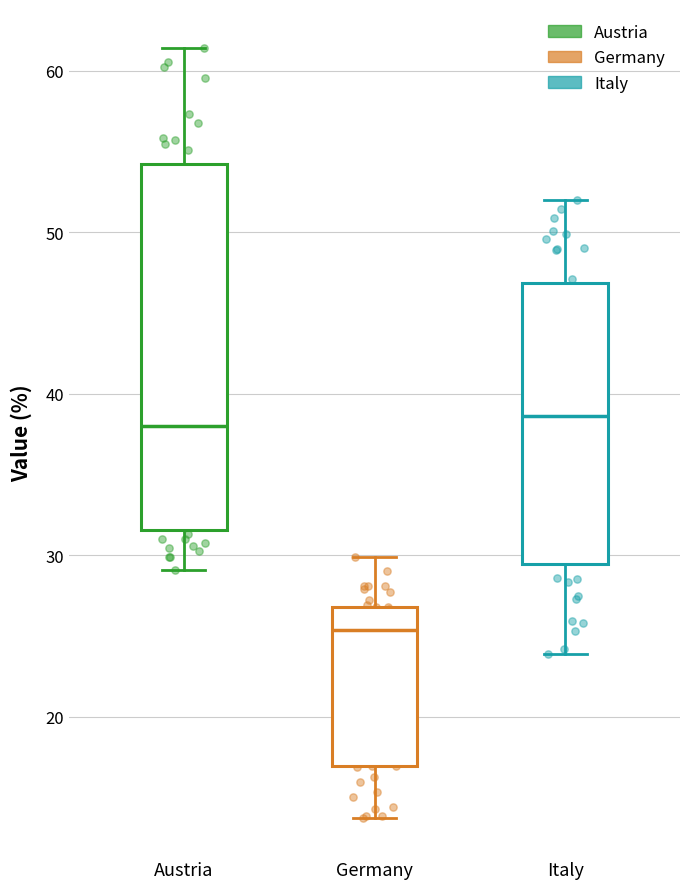

Comparing the boxes themselves (not the whiskers), which one is the tallest?

Austria